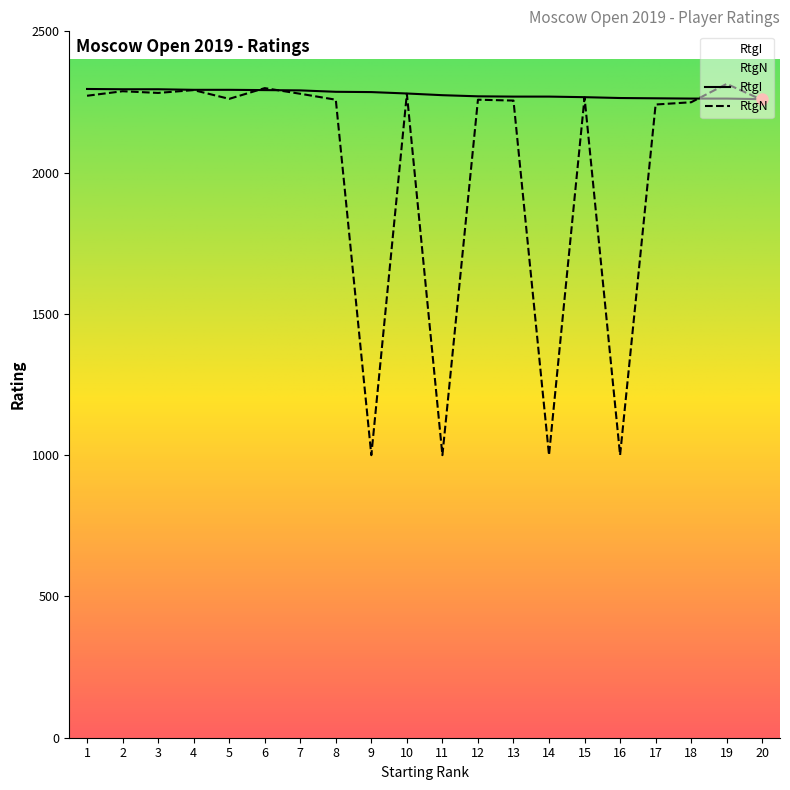

The RtgN series shows 2946 at 15. True or false?

False